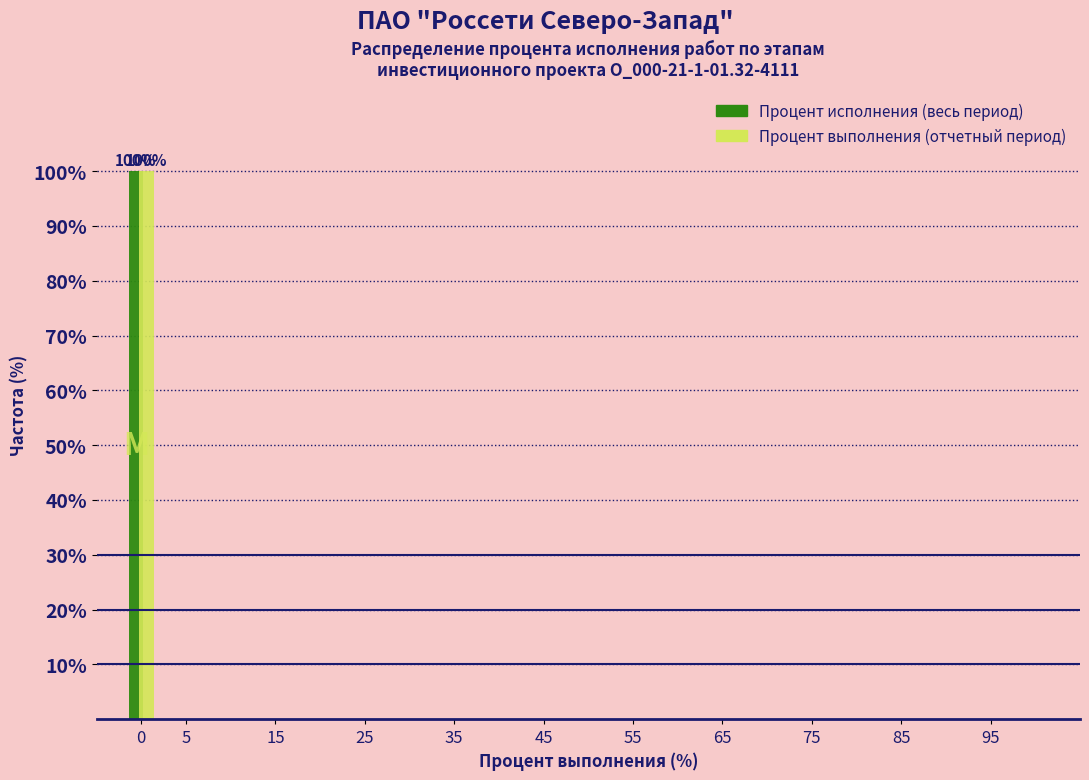

Reading left to right, transcribe all the data shown in this chart.

Процент исполнения (весь период): 0=100	5=0	15=0	25=0	35=0	45=0	55=0	65=0	75=0	85=0	95=0
Процент выполнения (отчетный период): 0=100	5=0	15=0	25=0	35=0	45=0	55=0	65=0	75=0	85=0	95=0